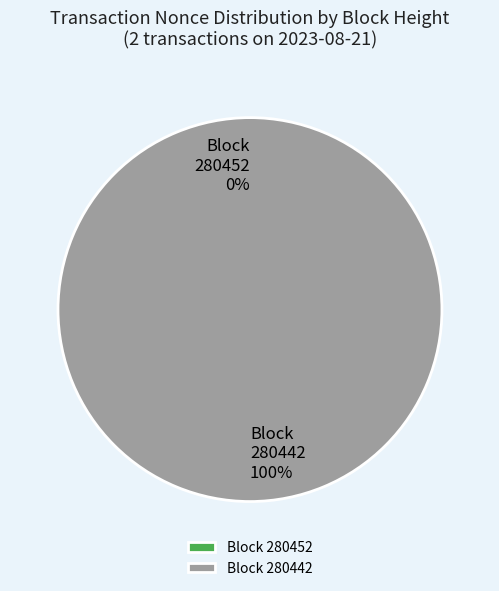

What is the majority slice?

280442